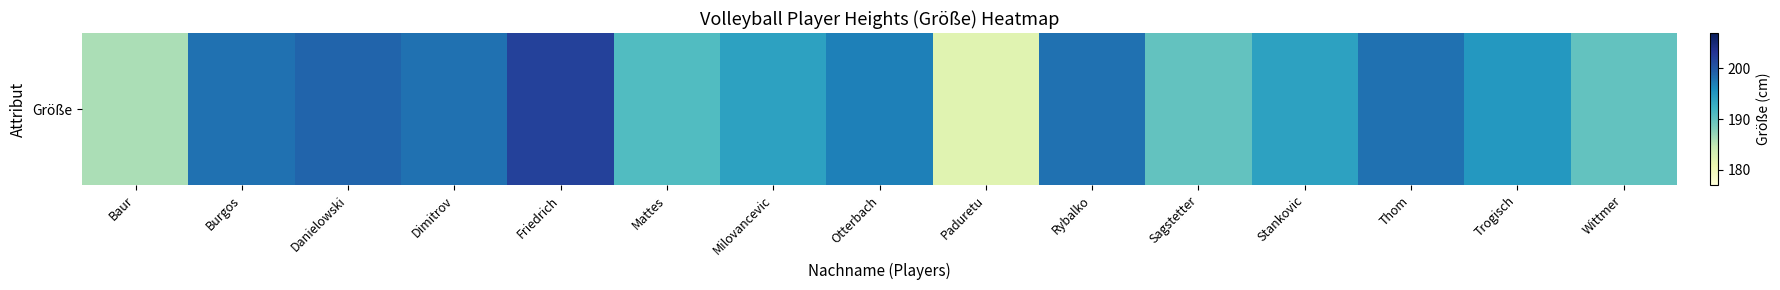

How many values are below 195?

7